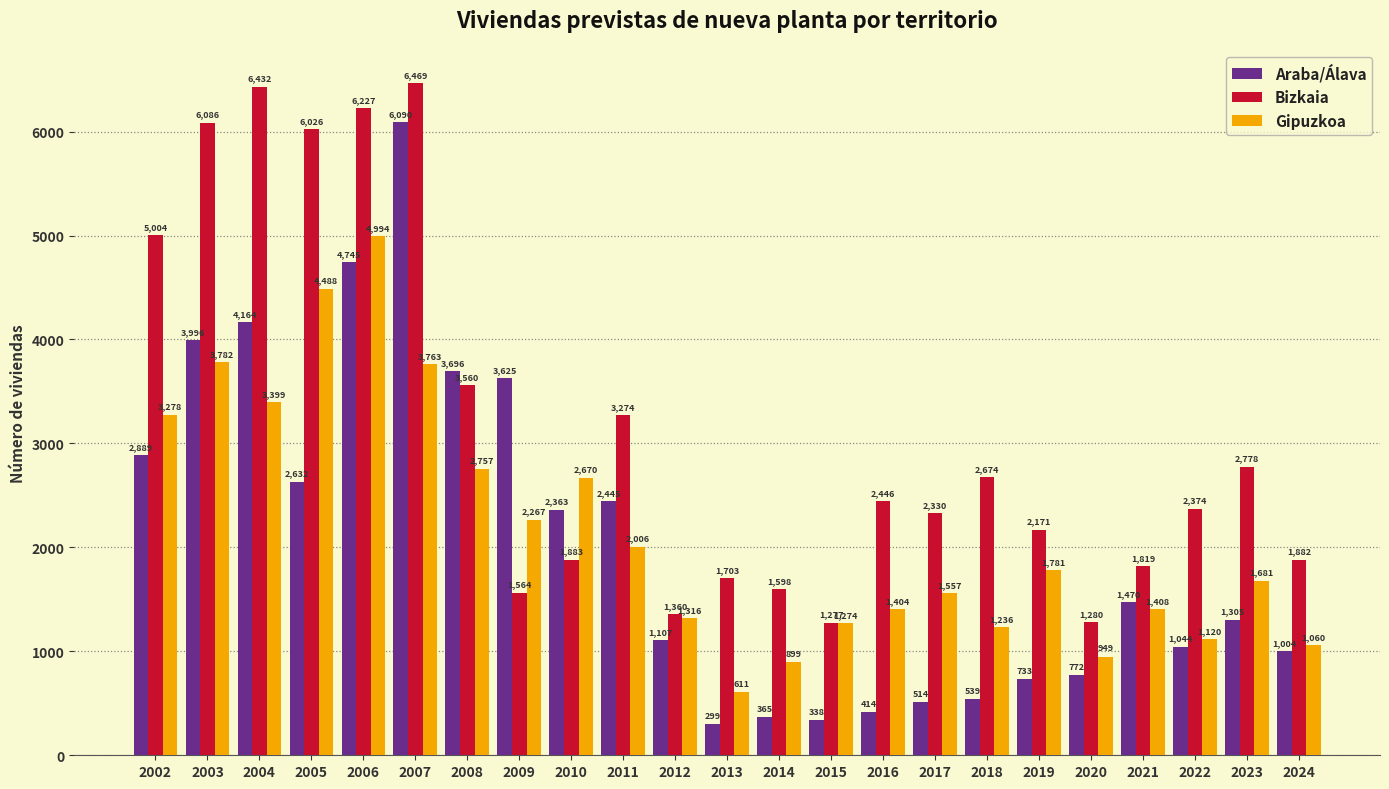

What is the value of the Araba/Álava bar at the 11th from the left?

1107